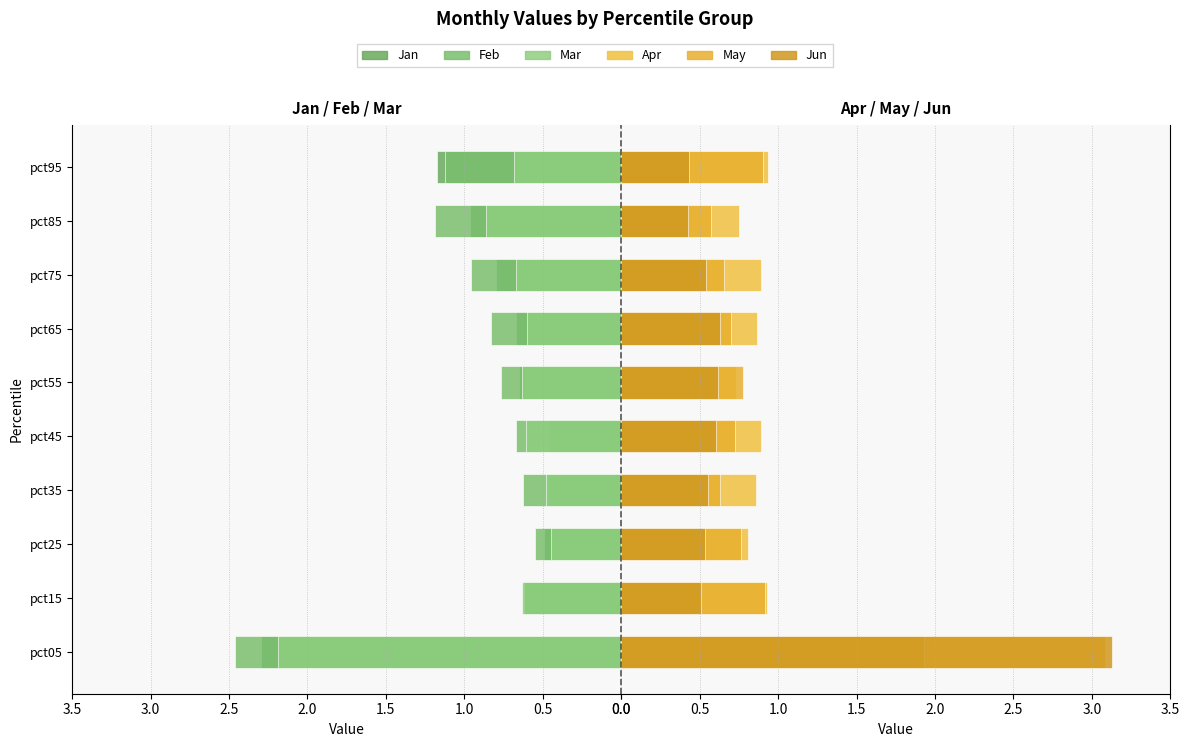

Rank the series at pct35 from highest to lowest value.

Apr, May, Jun, Jan, Mar, Feb